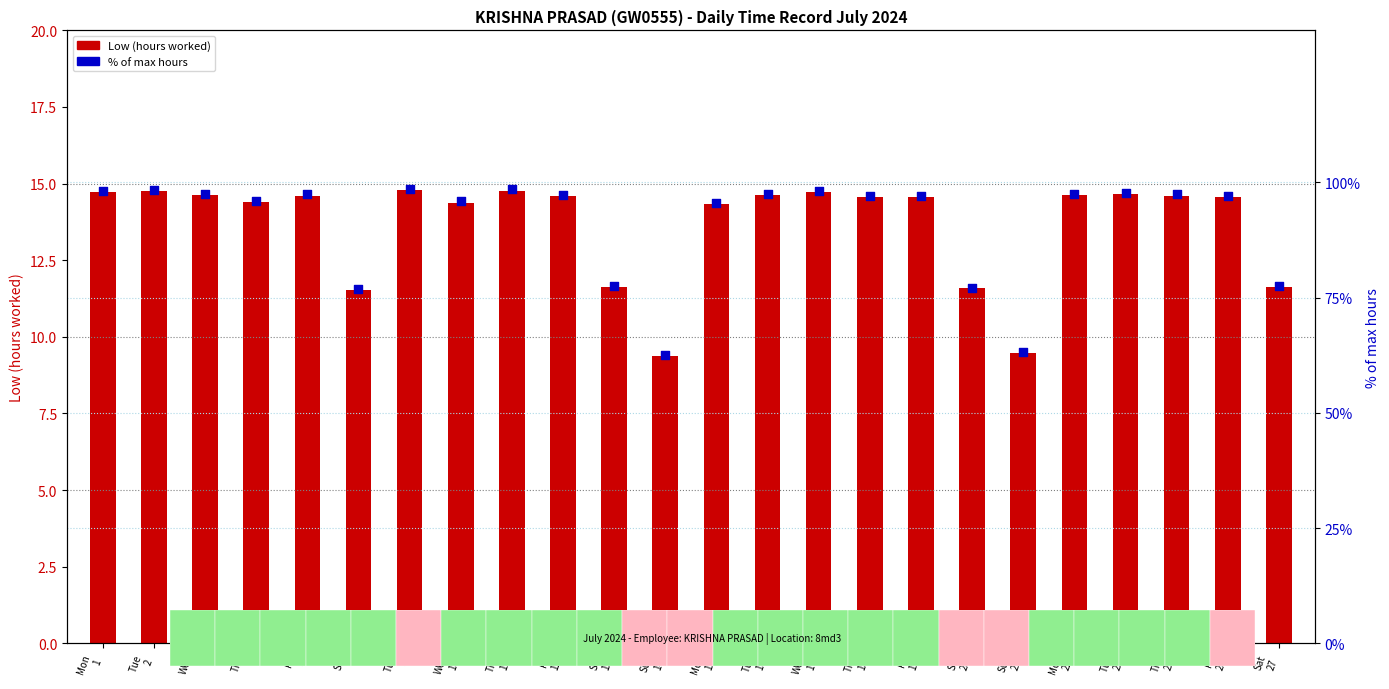

What is the total value across all series at Fri
19?

111.7